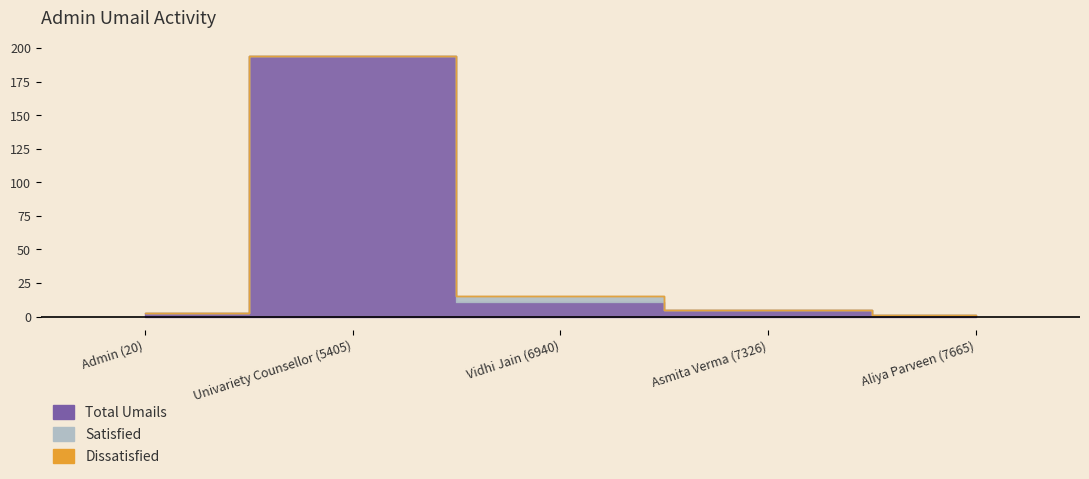

Rank the series at Asmita Verma (7326) from highest to lowest value.

Total Umails, Satisfied, Dissatisfied